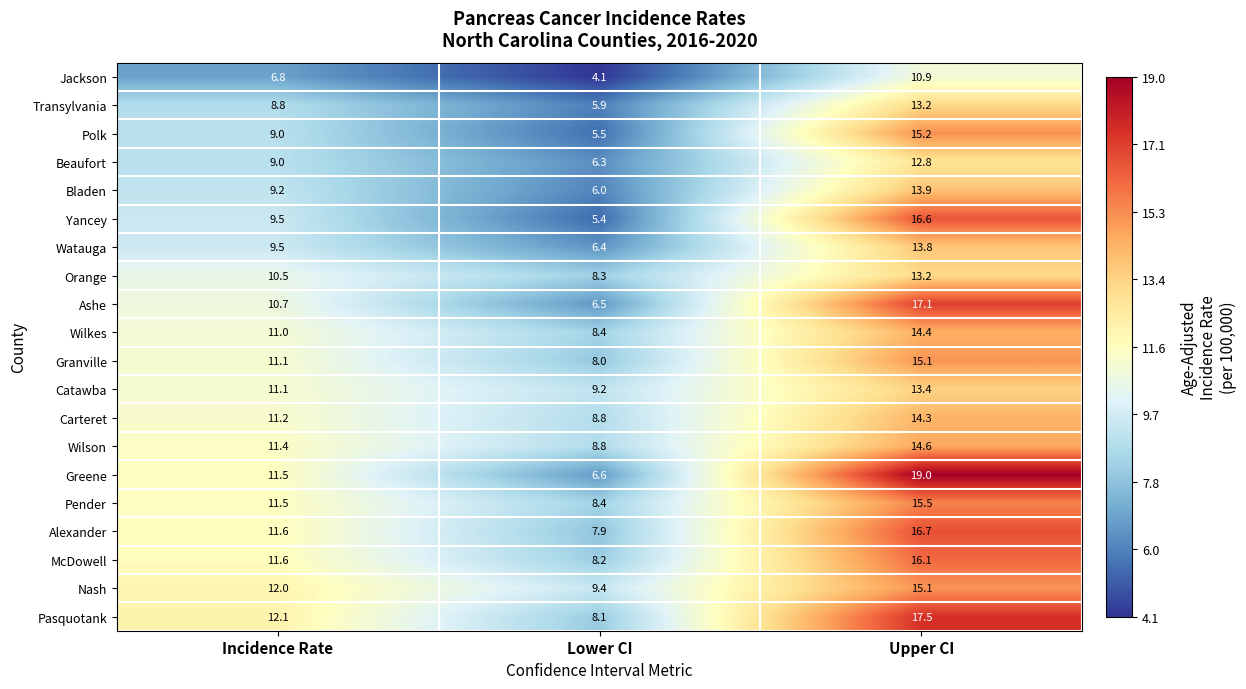

What is the total value across all series at Incidence Rate?

209.1